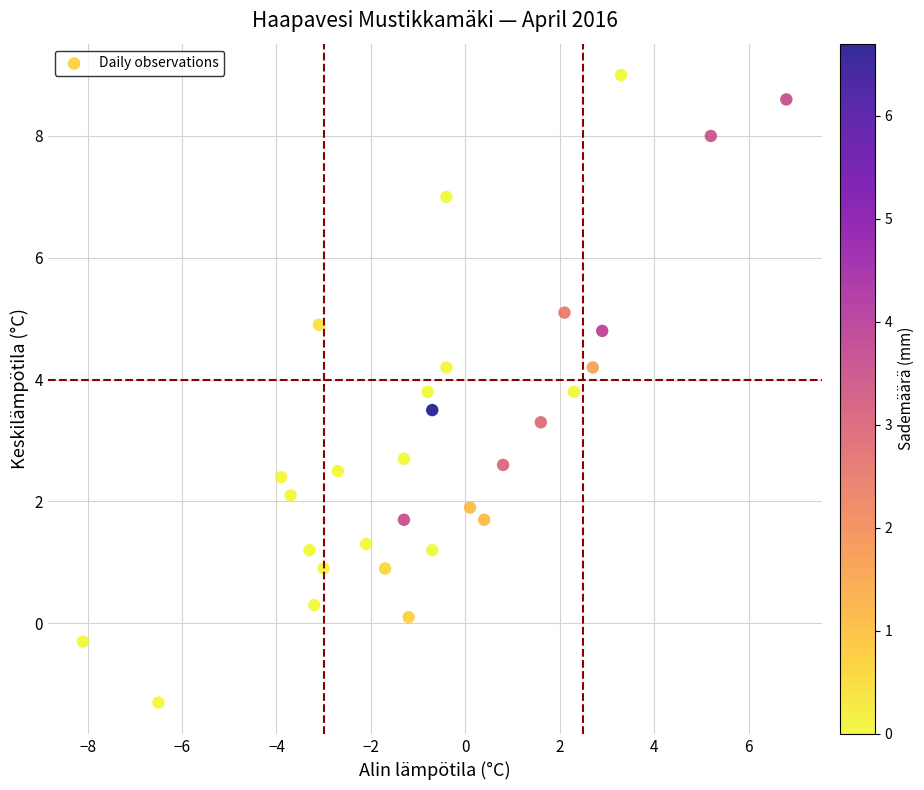

What is the range of X values (max minus min)?

14.9